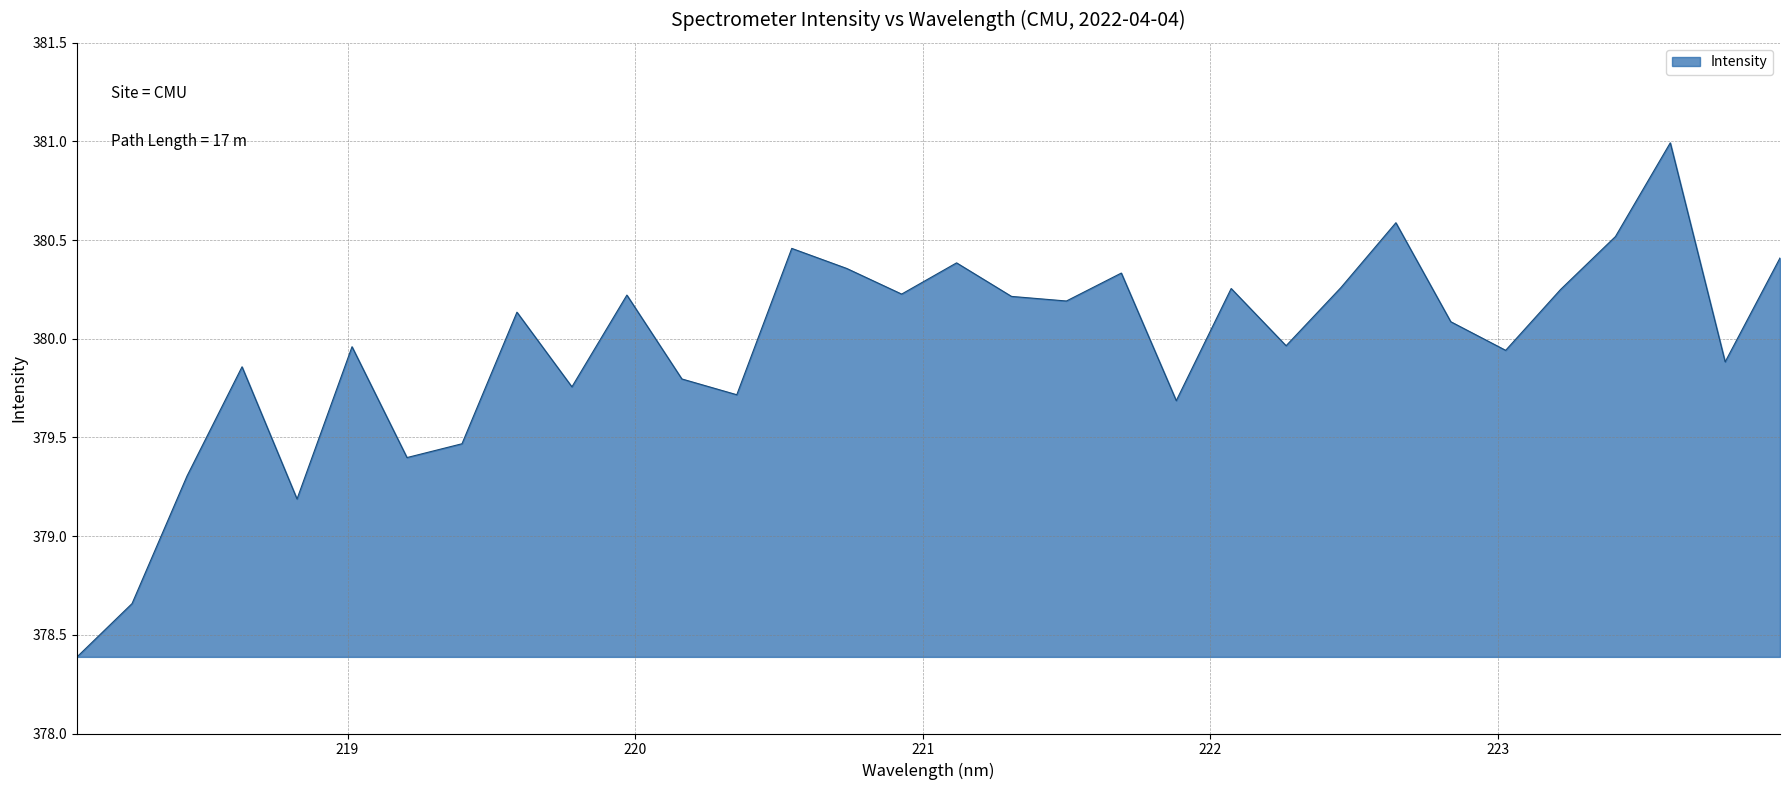

What is the smallest value displayed?

378.4